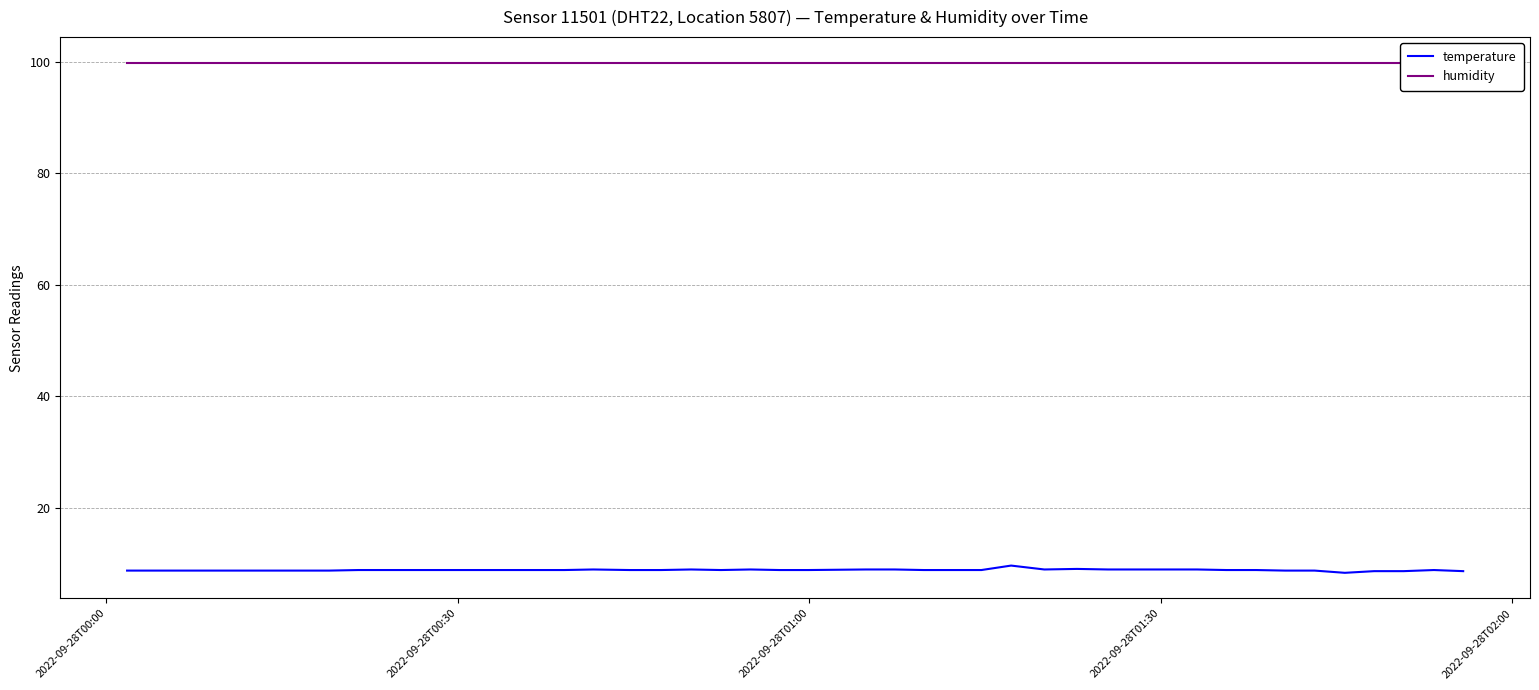

True or false: humidity and temperature intersect in this chart.

False